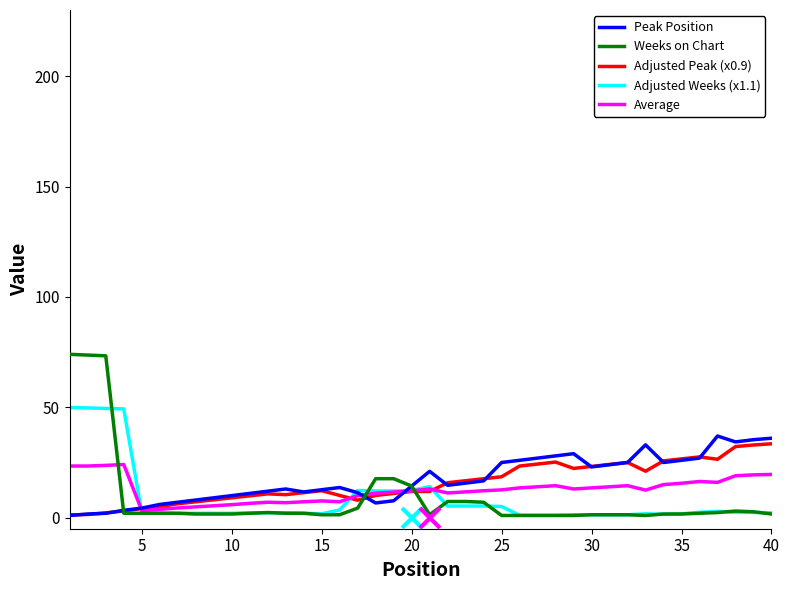

Which series has the largest range (max minus min)?

Weeks on Chart